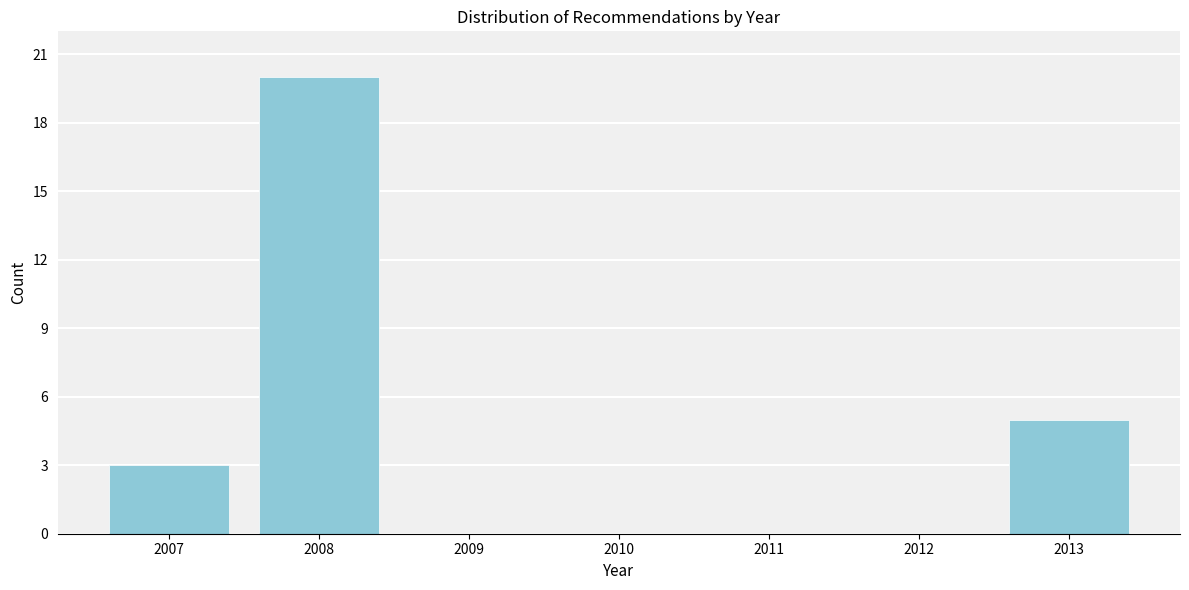

Reading left to right, extract all data points from this chart.

2007=3	2008=20	2009=0	2010=0	2011=0	2012=0	2013=5